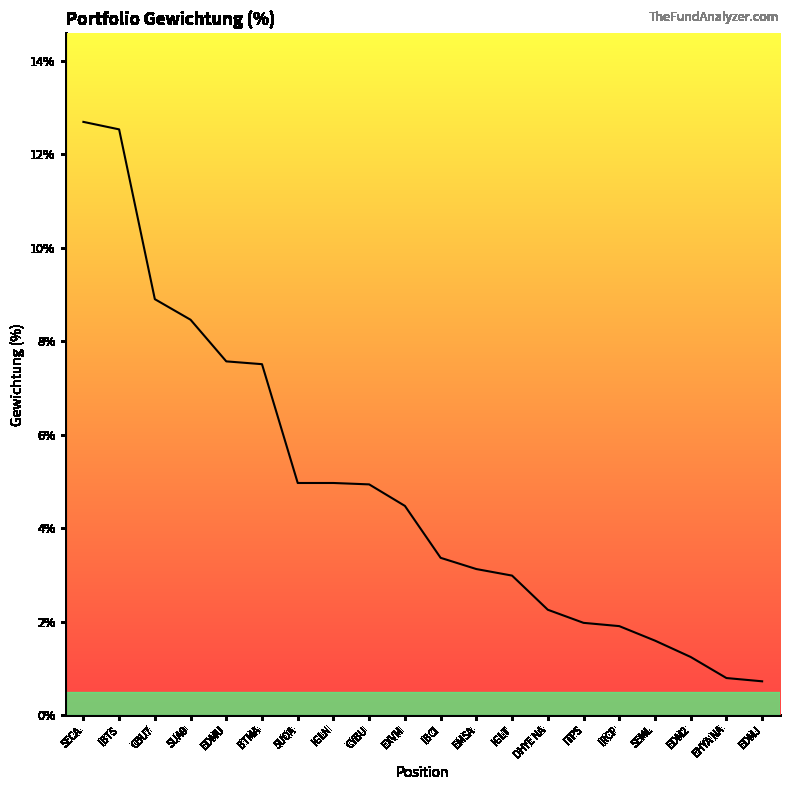

At which label does the data first exceed 4?

SECA